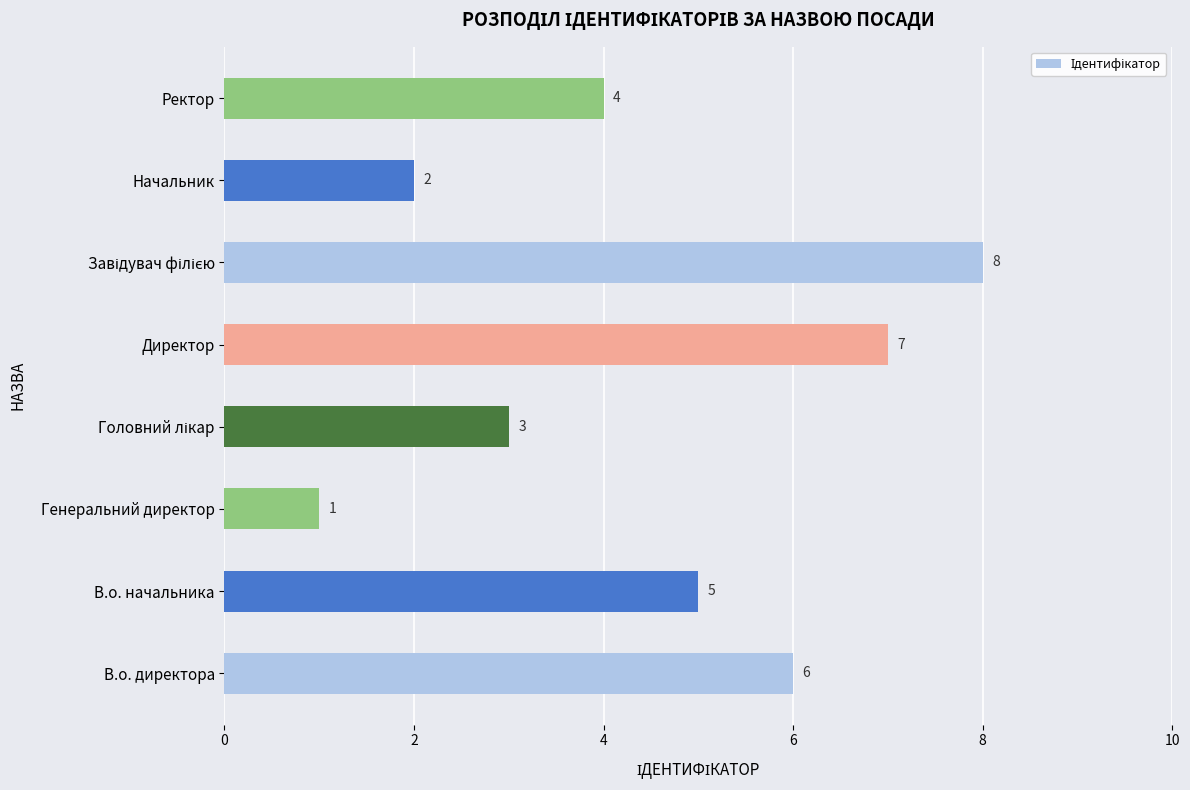

How many values are below 5?

4